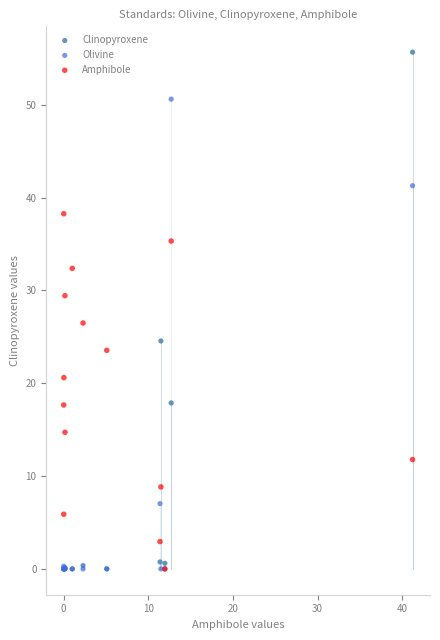

Which series has the largest Y range (max minus min)?

Clinopyroxene